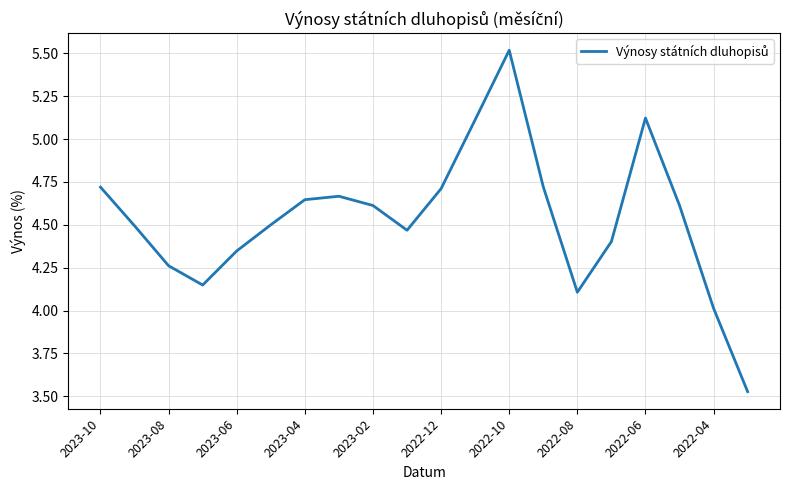

How many categories are shown in the chart?

20